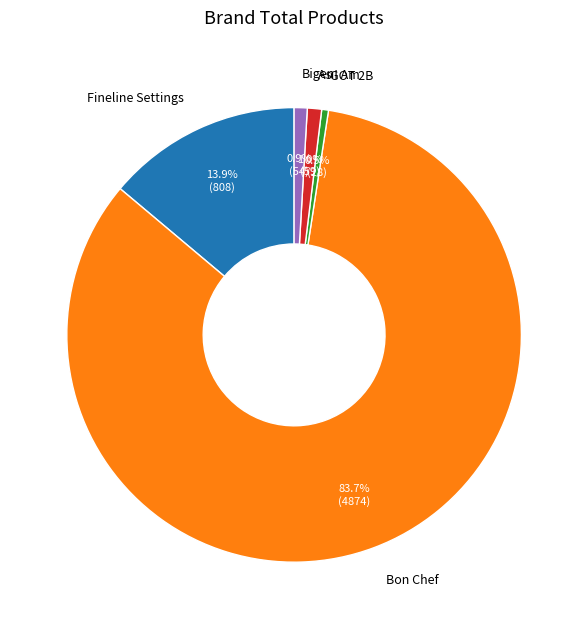

What is the total percentage of Fineline Settings and Bigen?

14.8%